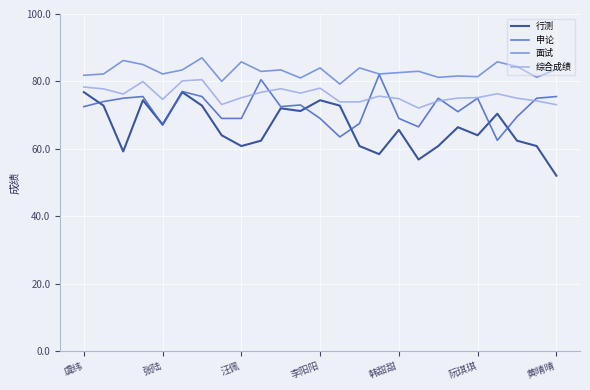

Which series has the largest total across all categories?

面试